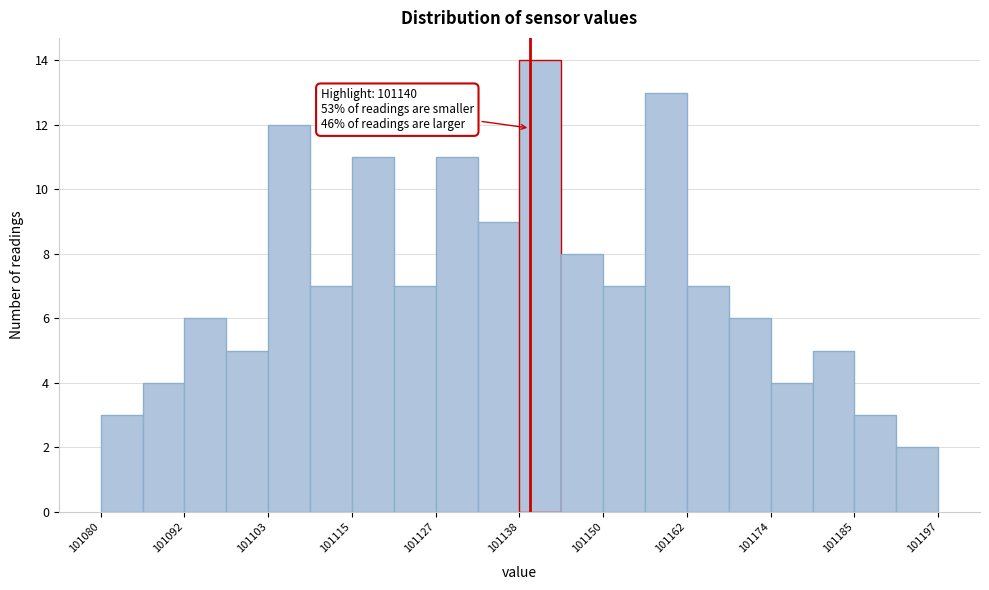

Around what value on the x-axis is the tallest bar? Give the approximate position of its centre, as read against the axis.

101142